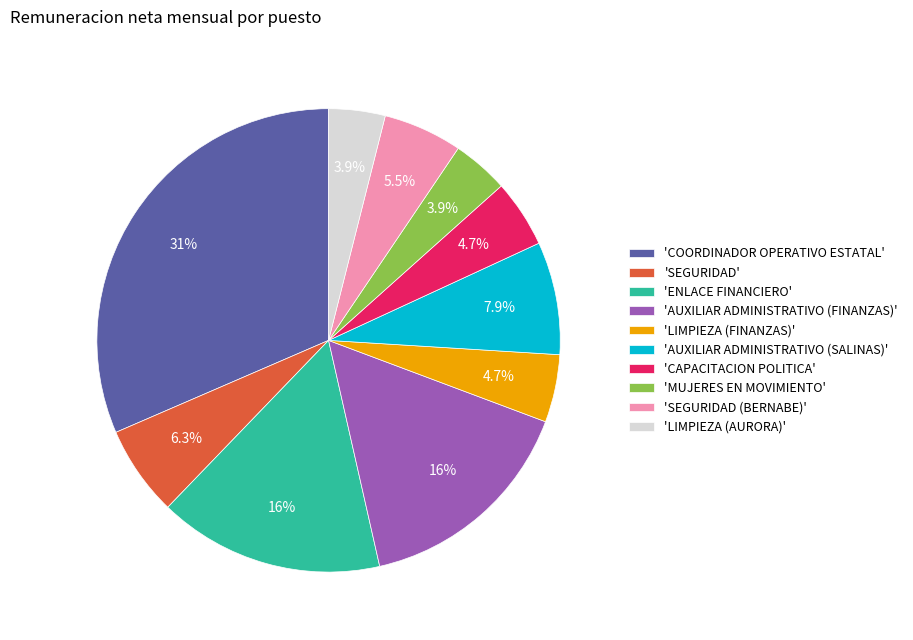

Is there any slice that represents more than half of the pie?

No